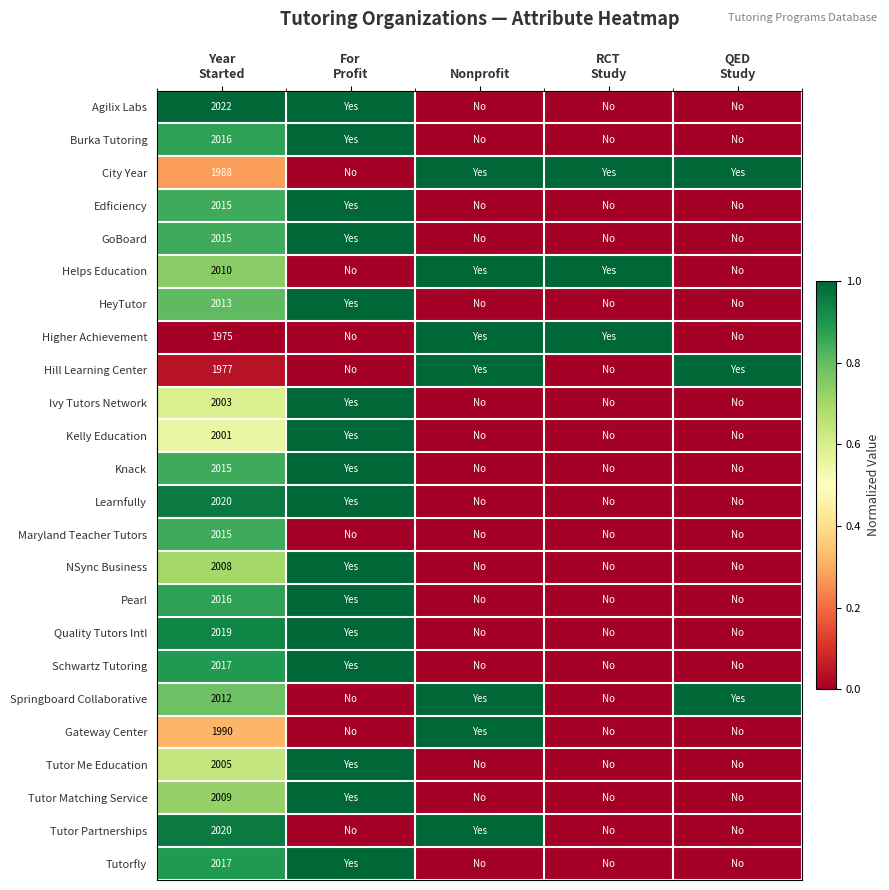

How many series are shown in this chart?

24